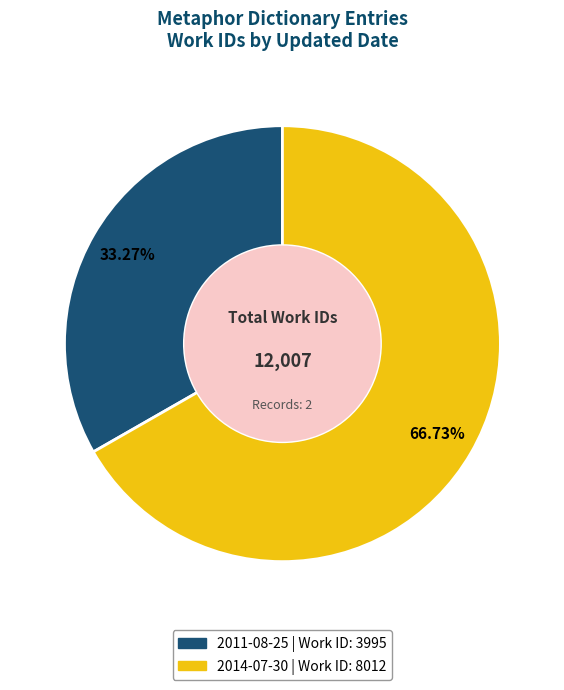

True or false: 2014-07-30 accounts for 67% of the total.

True